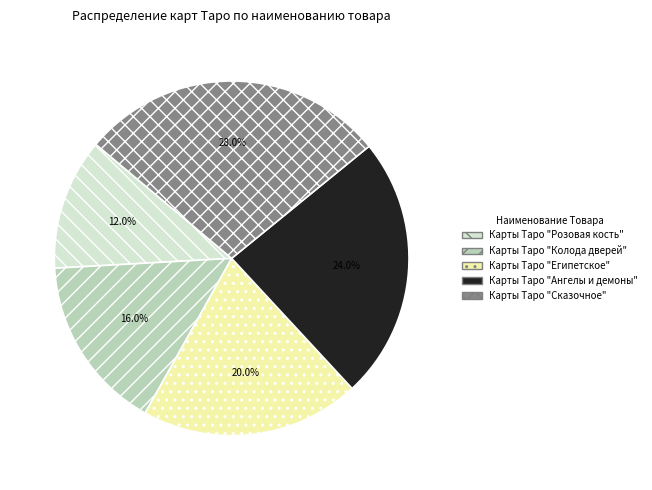

Which slice is the largest?

Карты Таро "Сказочное"